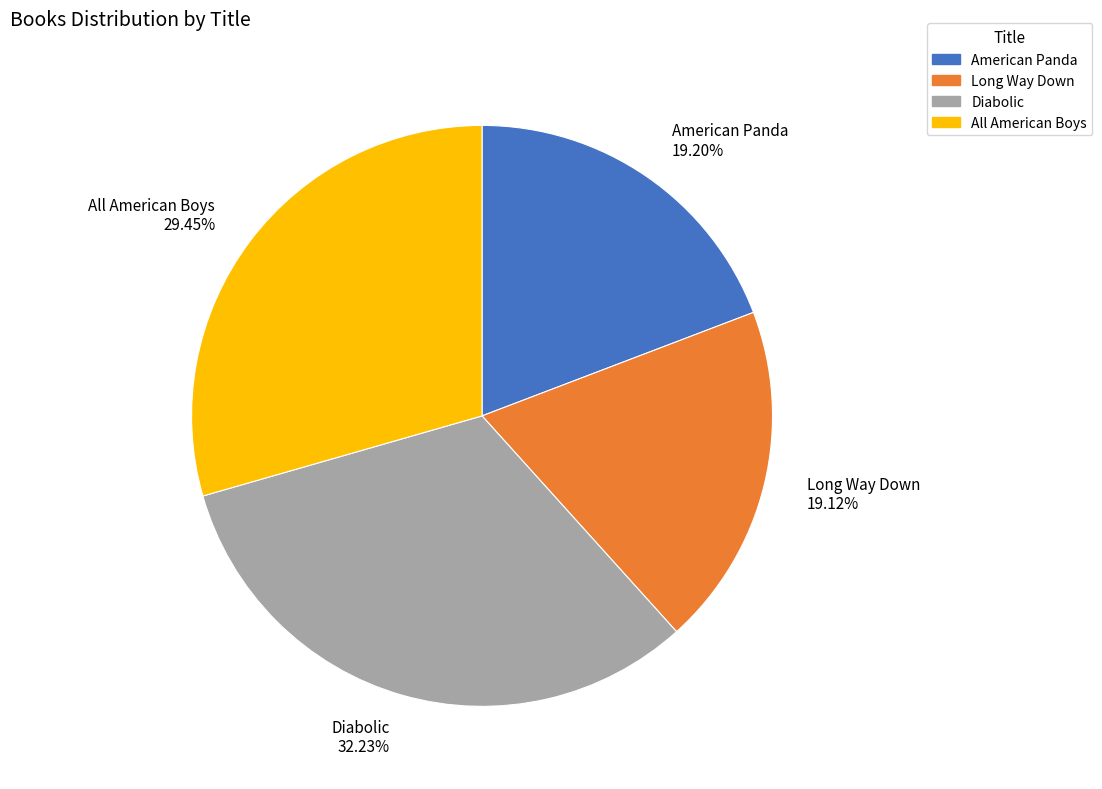

How many segments does this pie chart have?

4